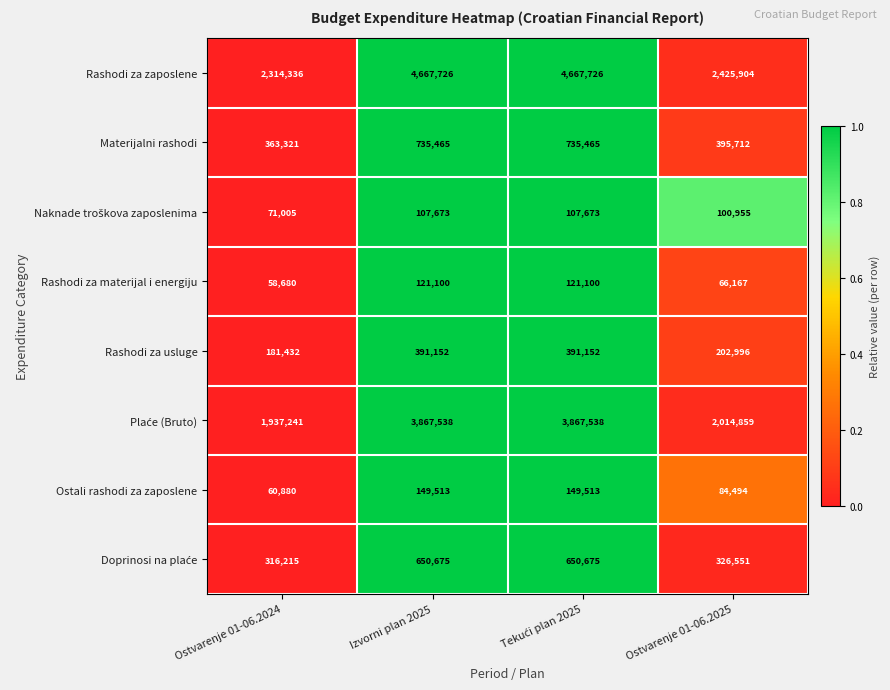

What is the spread (max minus min) of values at Ostvarenje 01-06.2025?

2359737